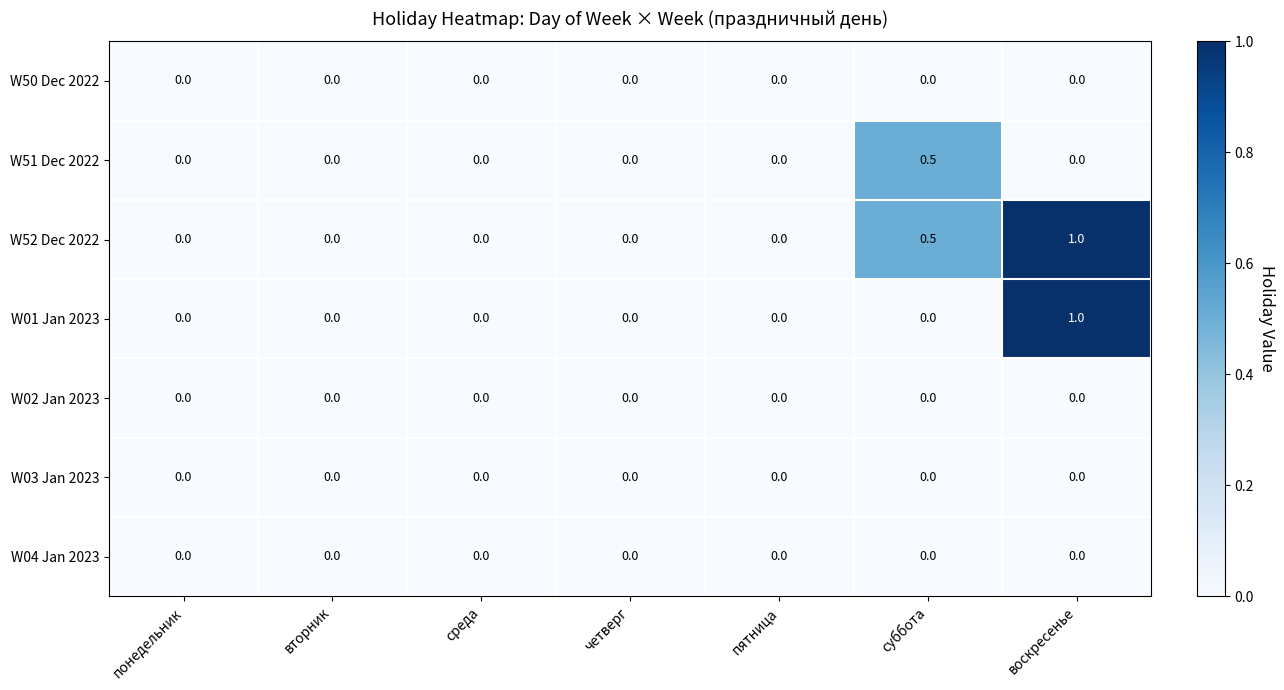

What is the sum of all W01 Jan 2023 values?

1.0